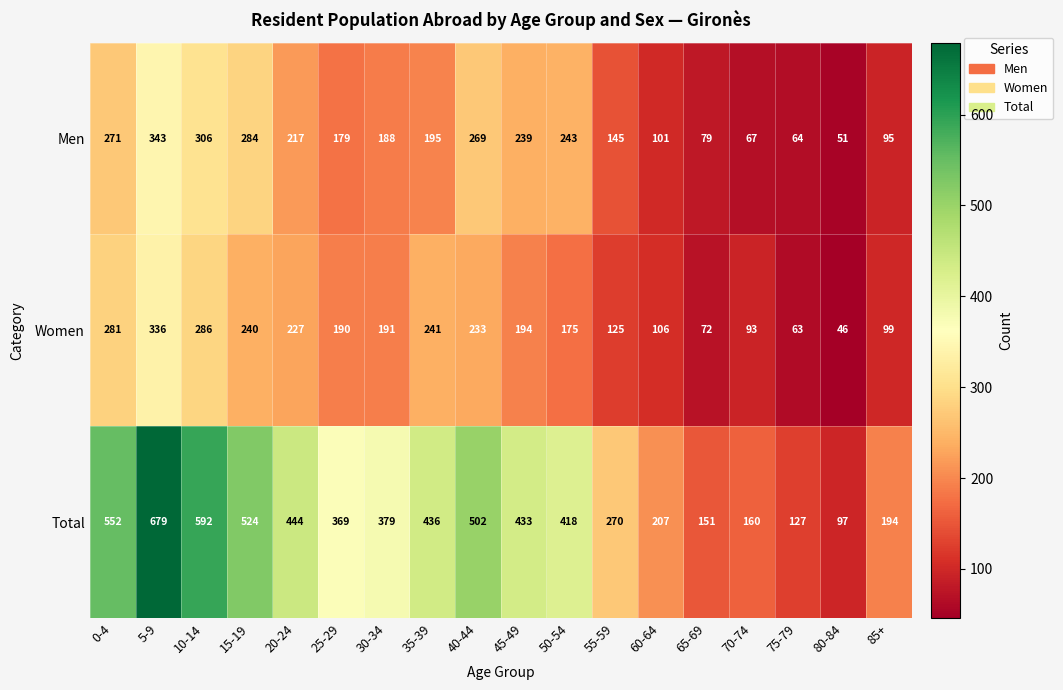

What is the total value across all series at 65-69?

302